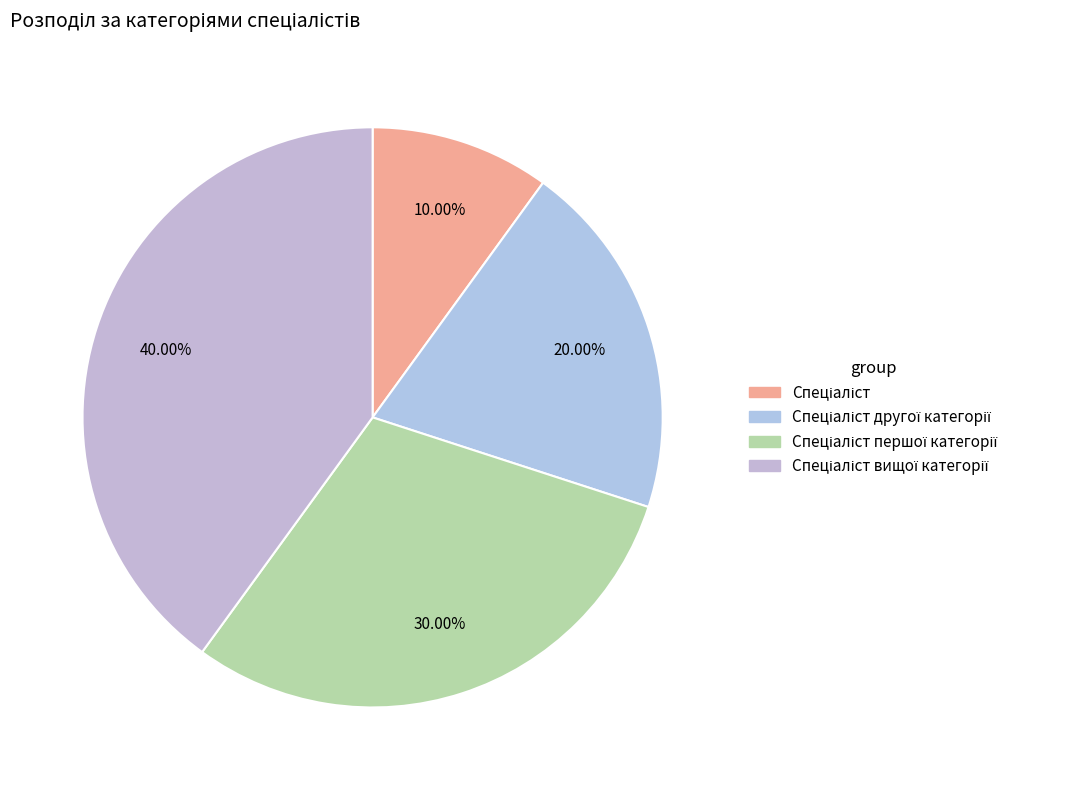

Which slice is the smallest?

Спеціаліст